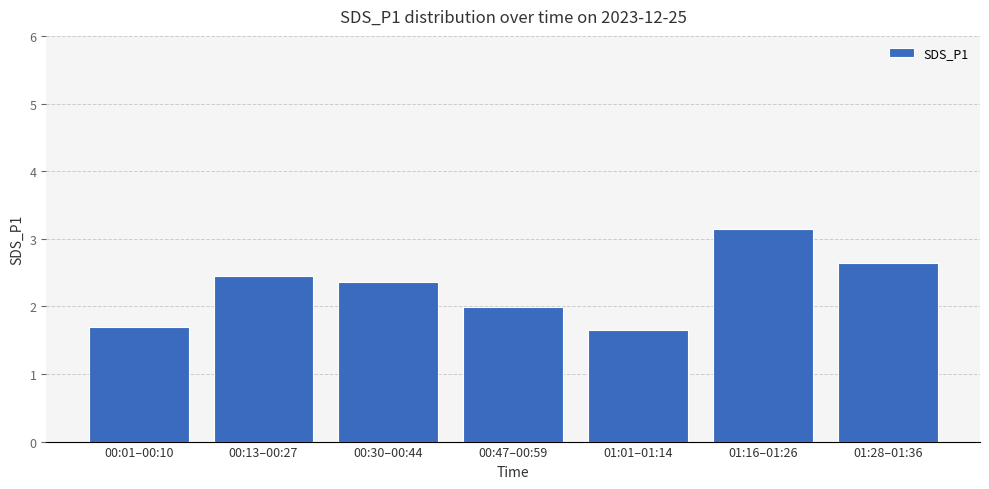

Which label corresponds to the smallest value in the chart?

01:01–01:14